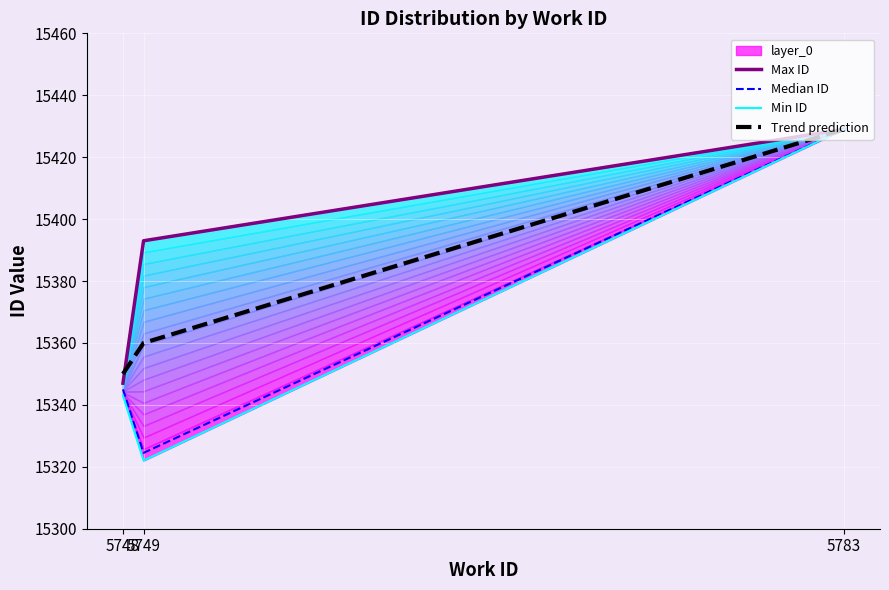

What is the smallest value displayed?

15322.0